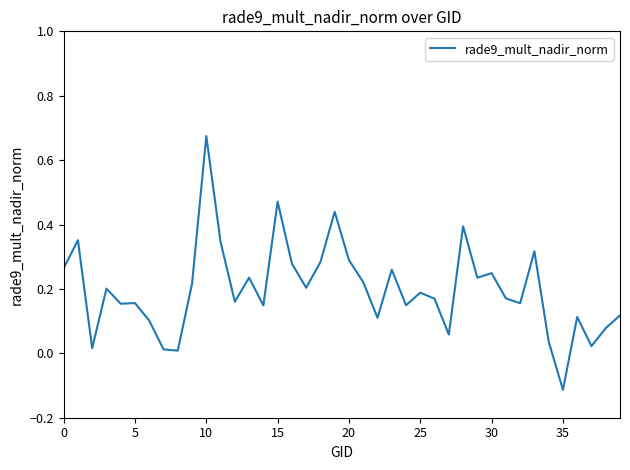

What is the minimum value shown in the chart?

-0.1